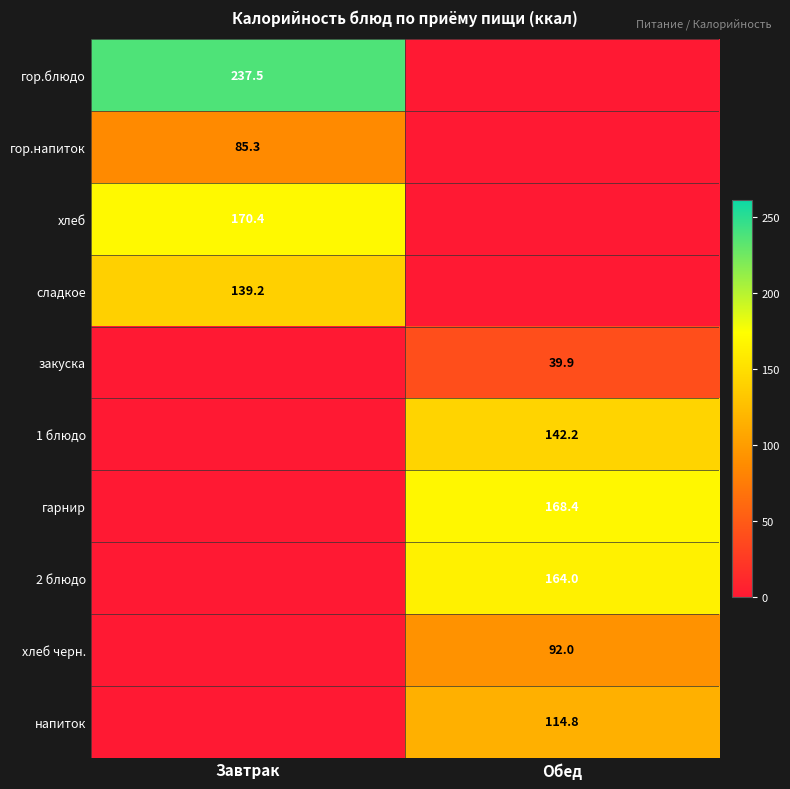

The хлеб черн. series shows 92.0 at Обед. True or false?

True